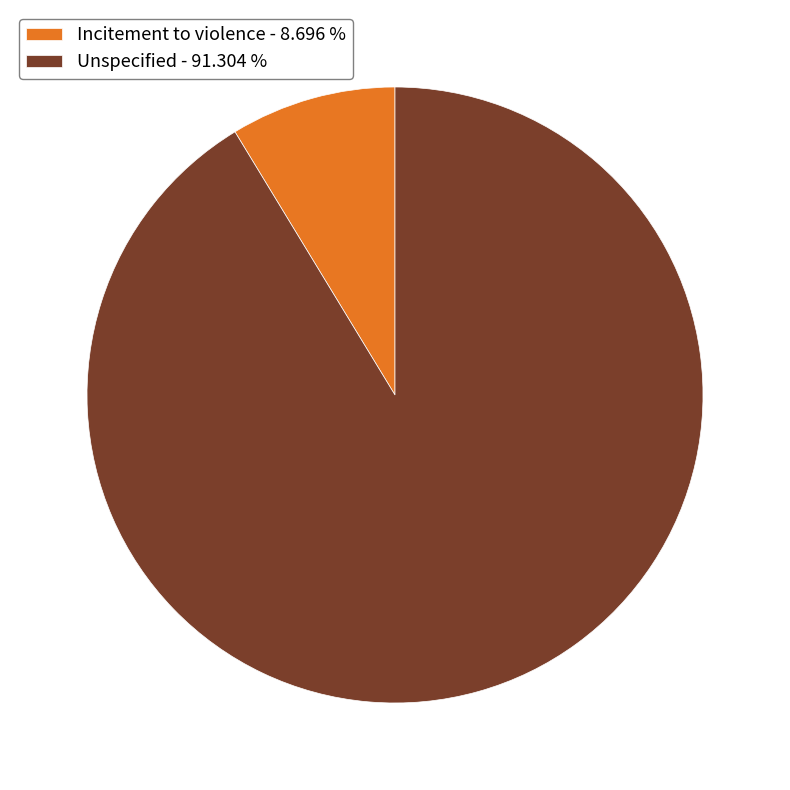

Between Incitement to violence - 8.696 % and Unspecified - 91.304 %, which is larger?

Unspecified - 91.304 %